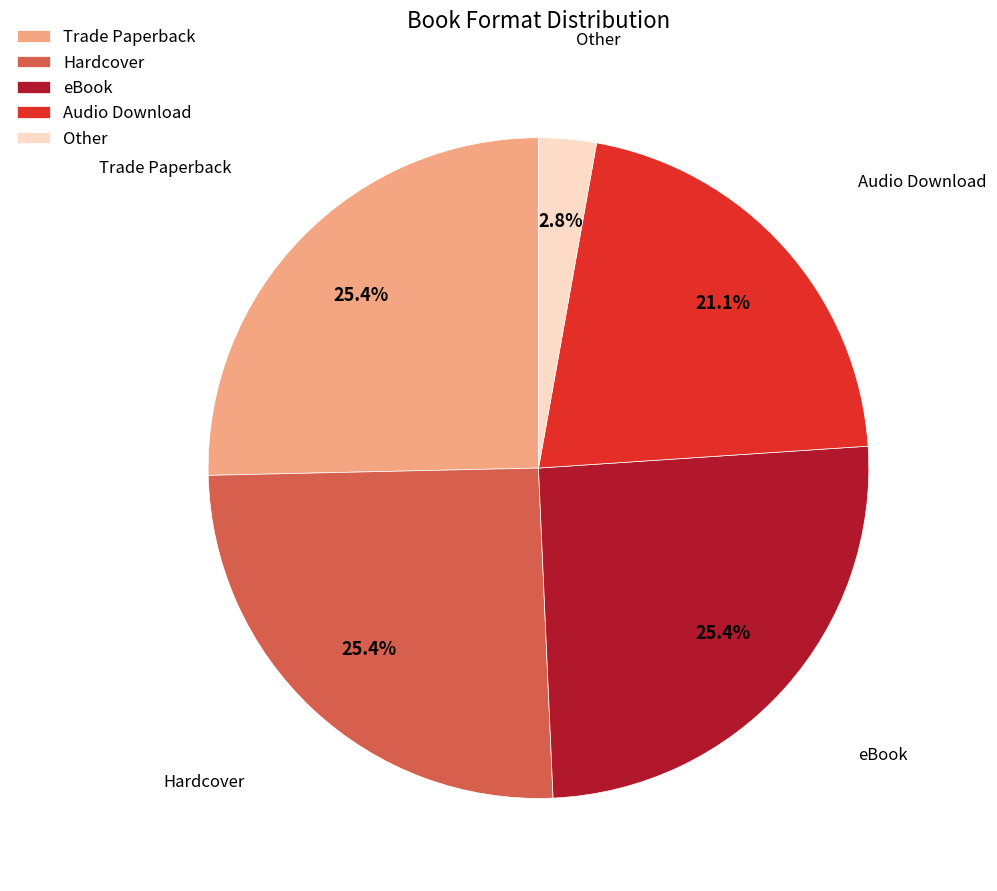

Does any single category account for the majority?

No